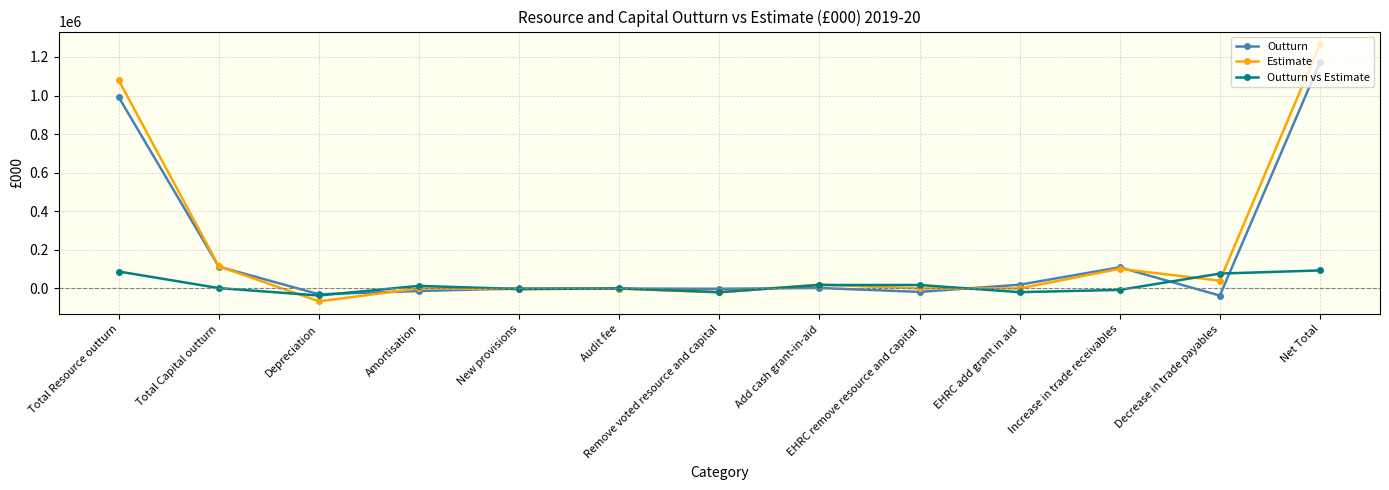

The Outturn vs Estimate series shows 77034 at Decrease in trade payables. True or false?

True